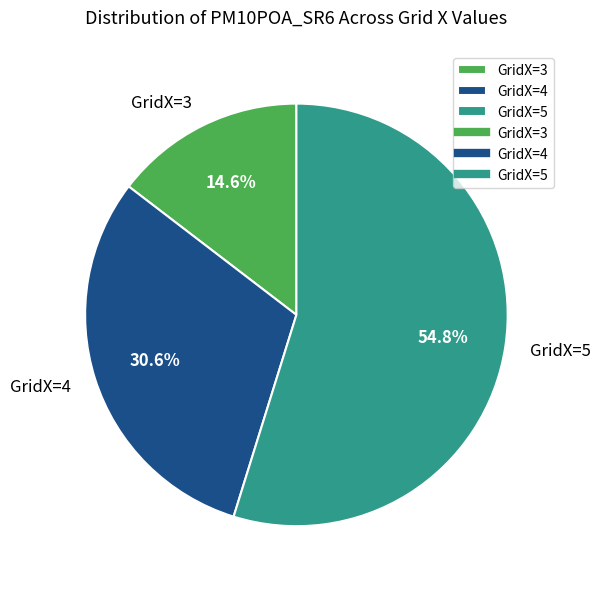

Does GridX=4 represent more than half of the total?

No